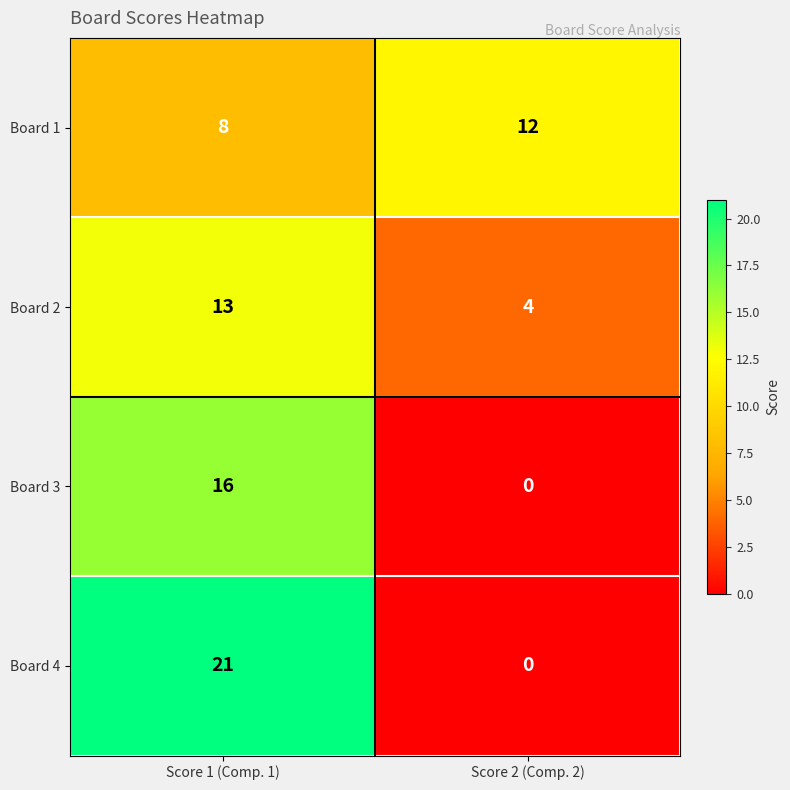

What is the difference between the Board 4 values at Score 2 (Comp. 2) and Score 1 (Comp. 1)?

21